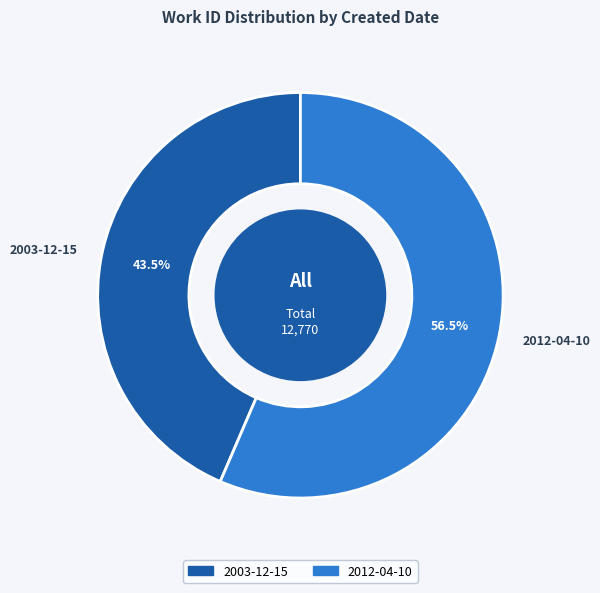

Which has a higher value, 2003-12-15 or 2012-04-10?

2012-04-10